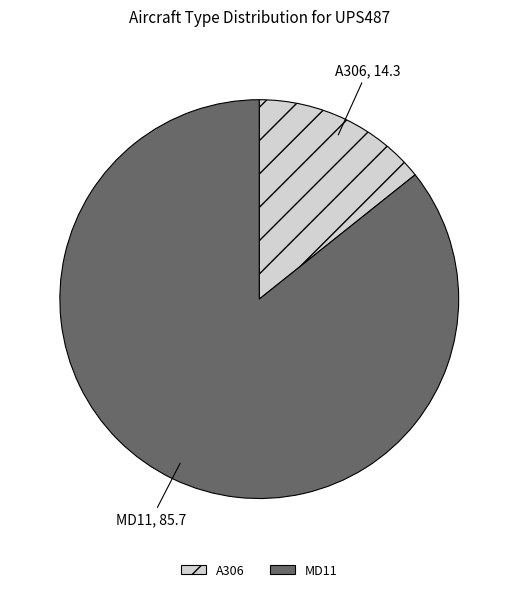

Is the sum of MD11 and A306 greater than half?

Yes